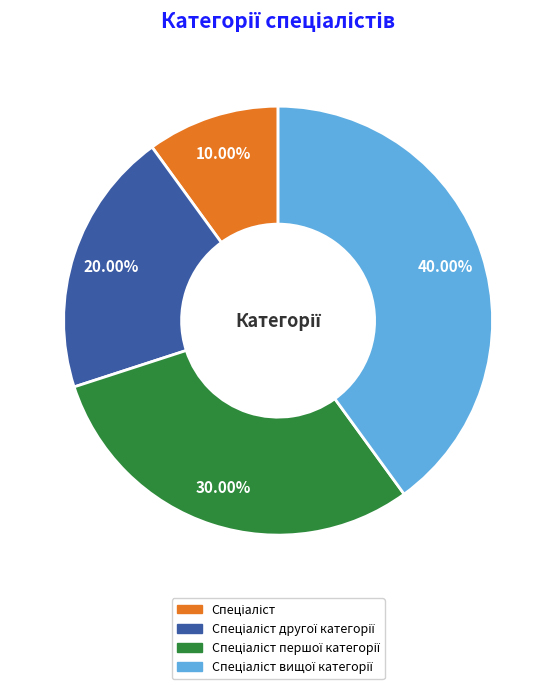

Is there any slice that represents more than half of the pie?

No